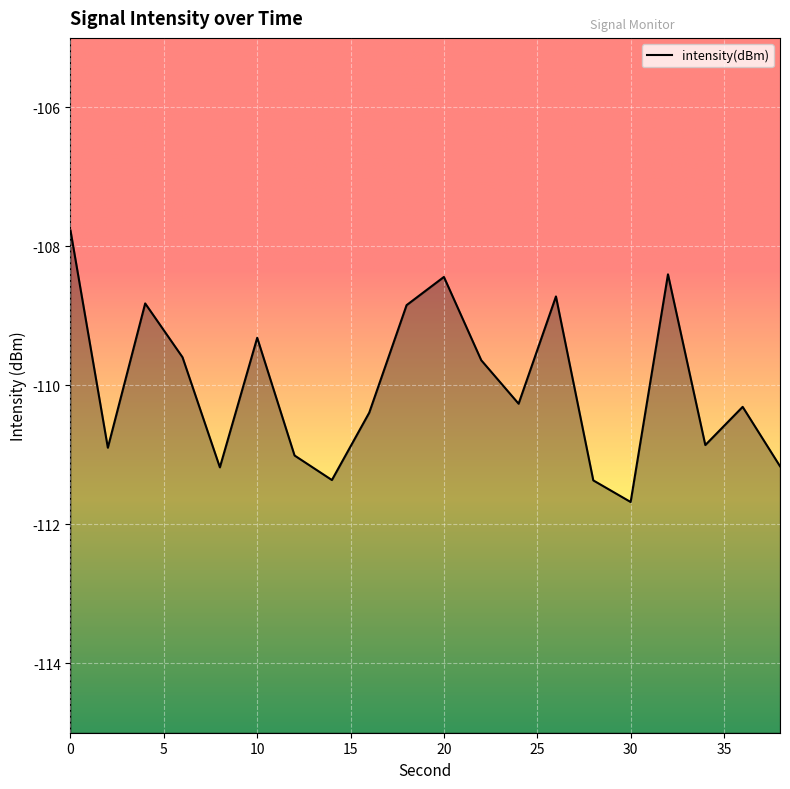

How many lines are shown in the chart?

1